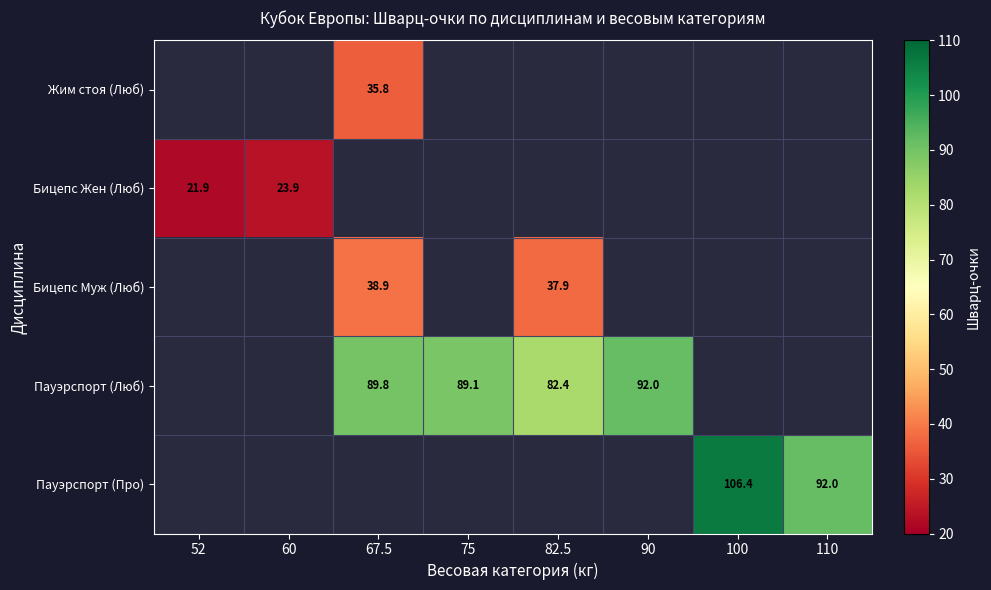

Is it true that Пауэрспорт (Про) equals 170.7 at 100?

False